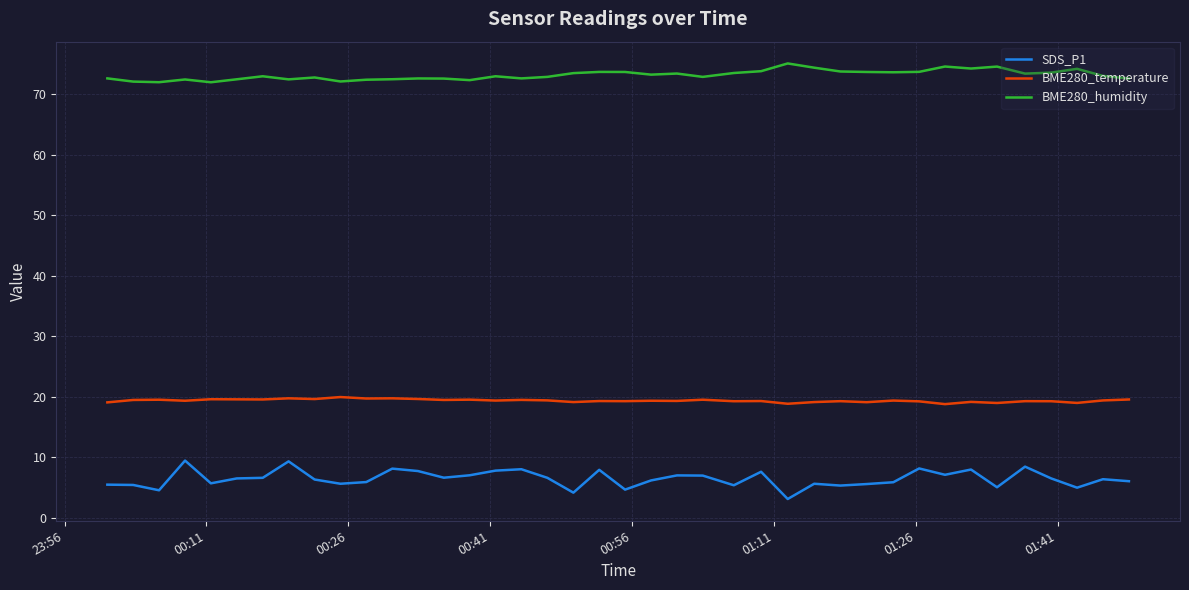

What is the minimum value for BME280_temperature?

18.8